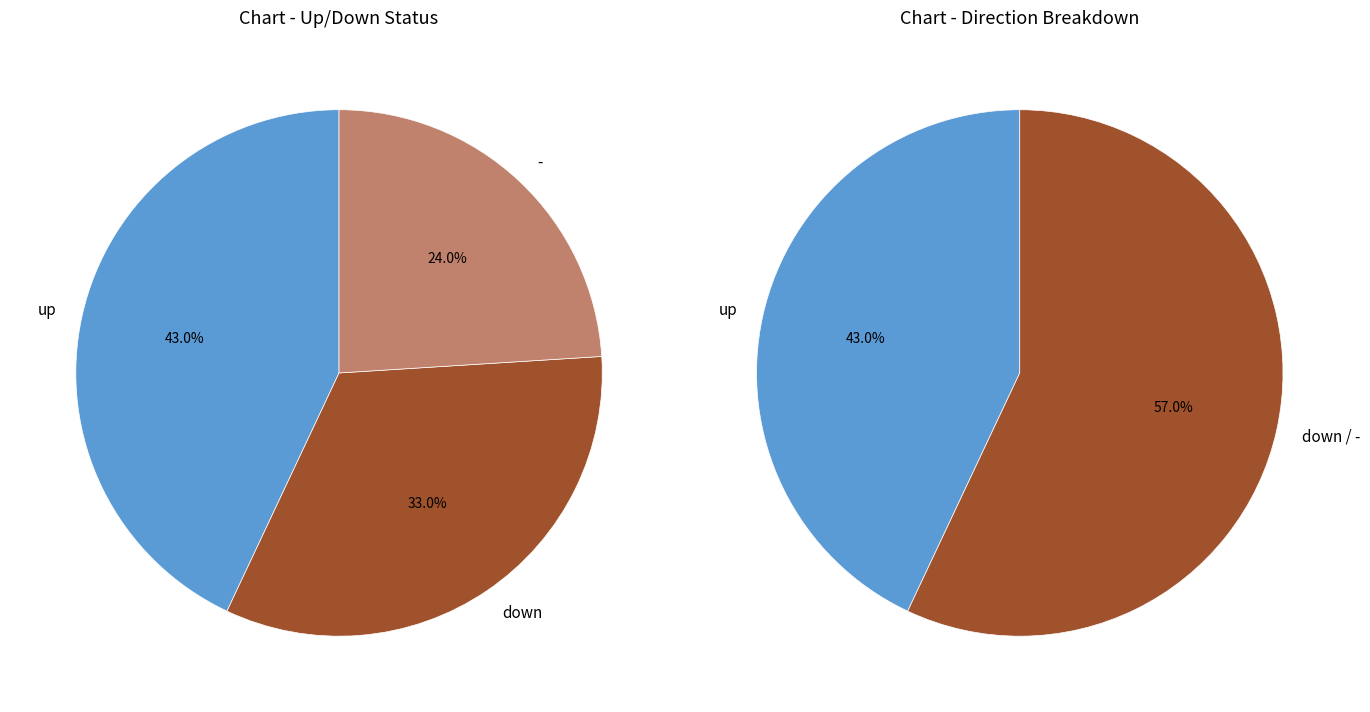

How many slices are in this pie chart?

3